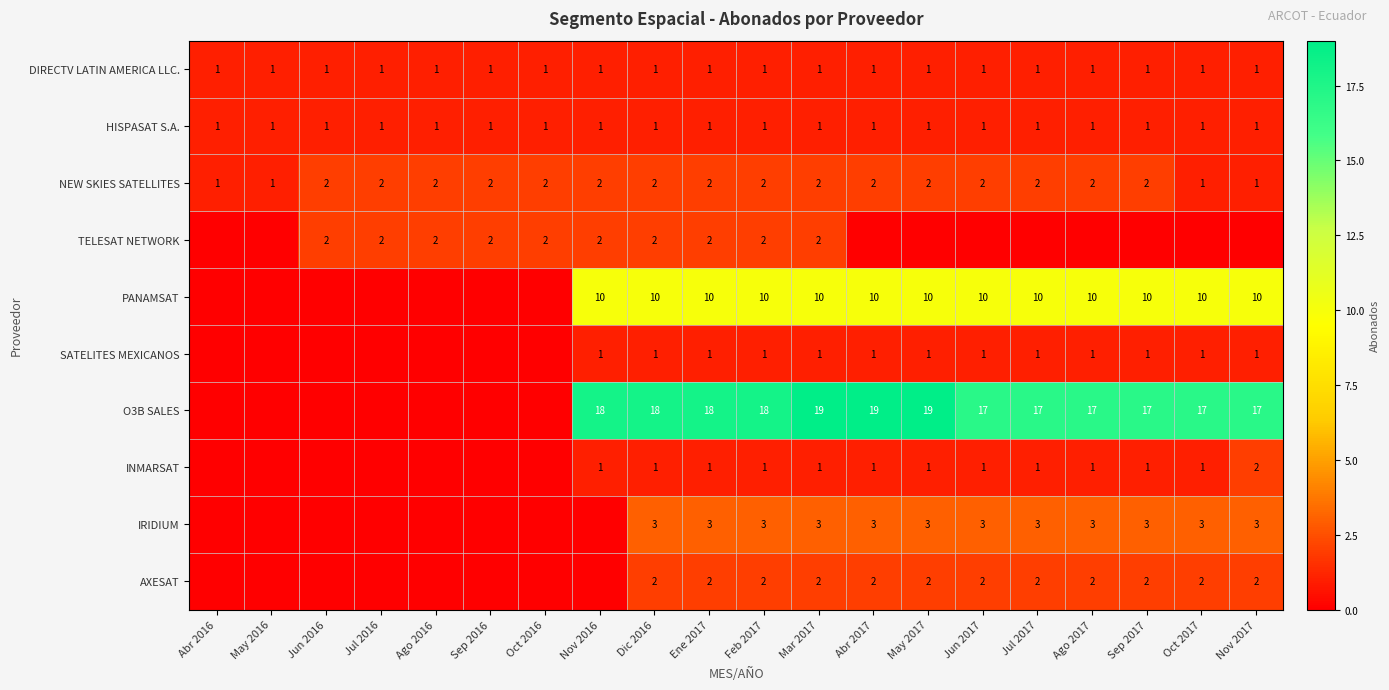

What is the sum of all NEW SKIES SATELLITES values?

36